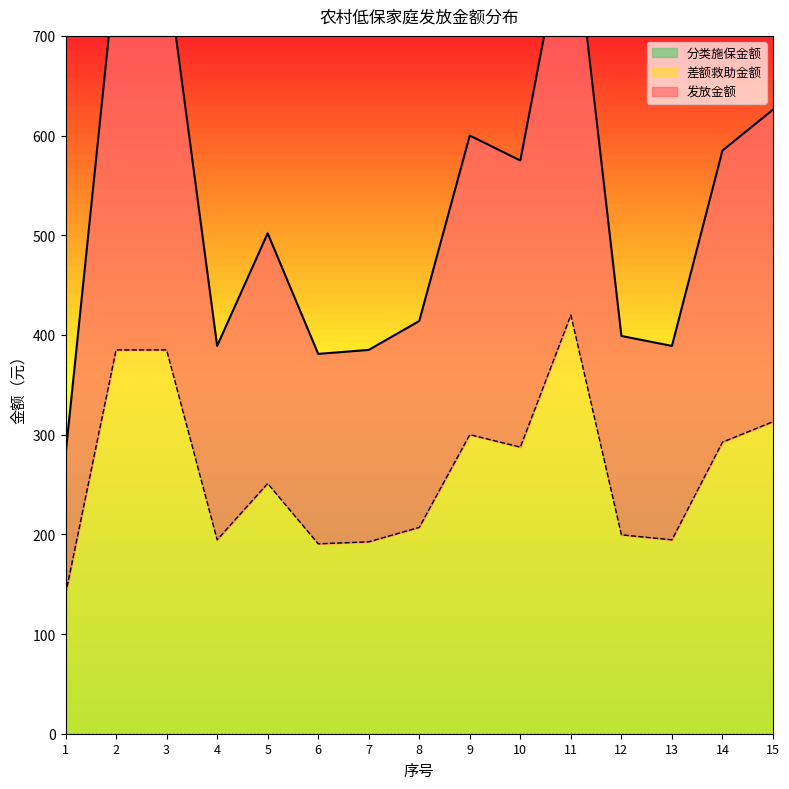

The value of 差额救助金额 at 8 is 207.0. True or false?

True